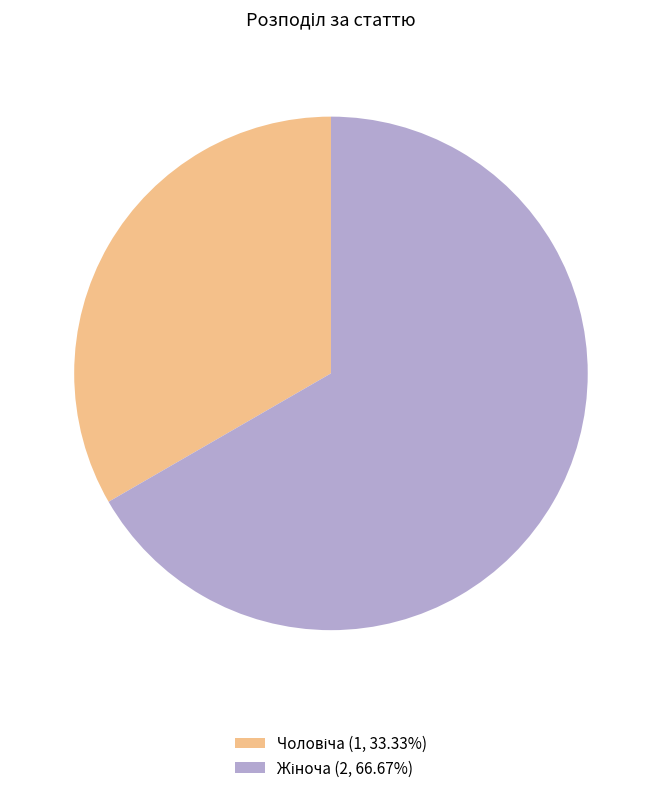

Does any single category account for the majority?

Yes